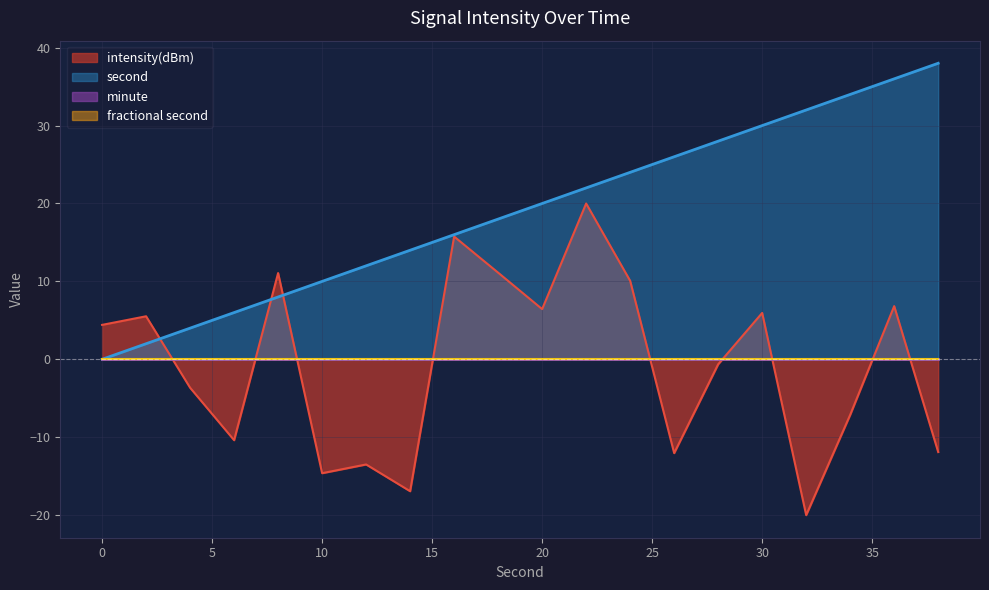

Which series ends up on top after the final intersection of intensity(dBm) and second?

second